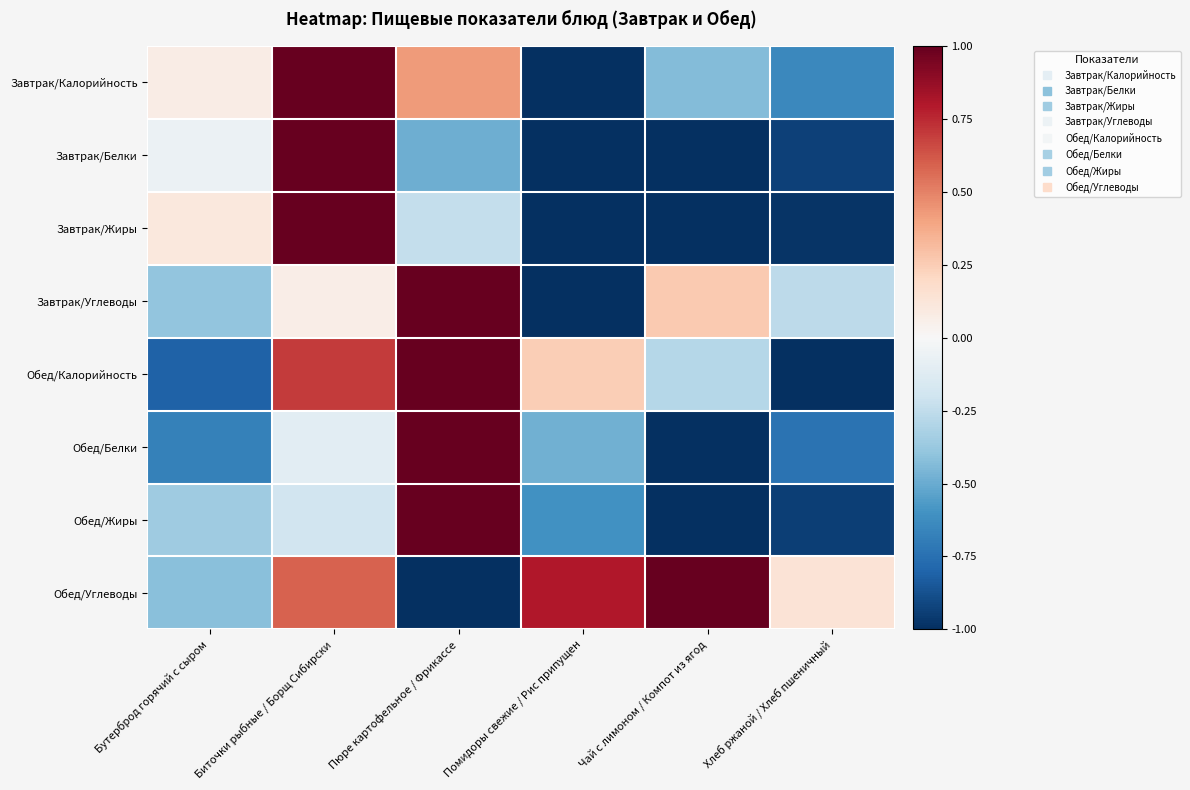

Which category has the highest value across all series?

Биточки рыбные / Борщ Сибирски